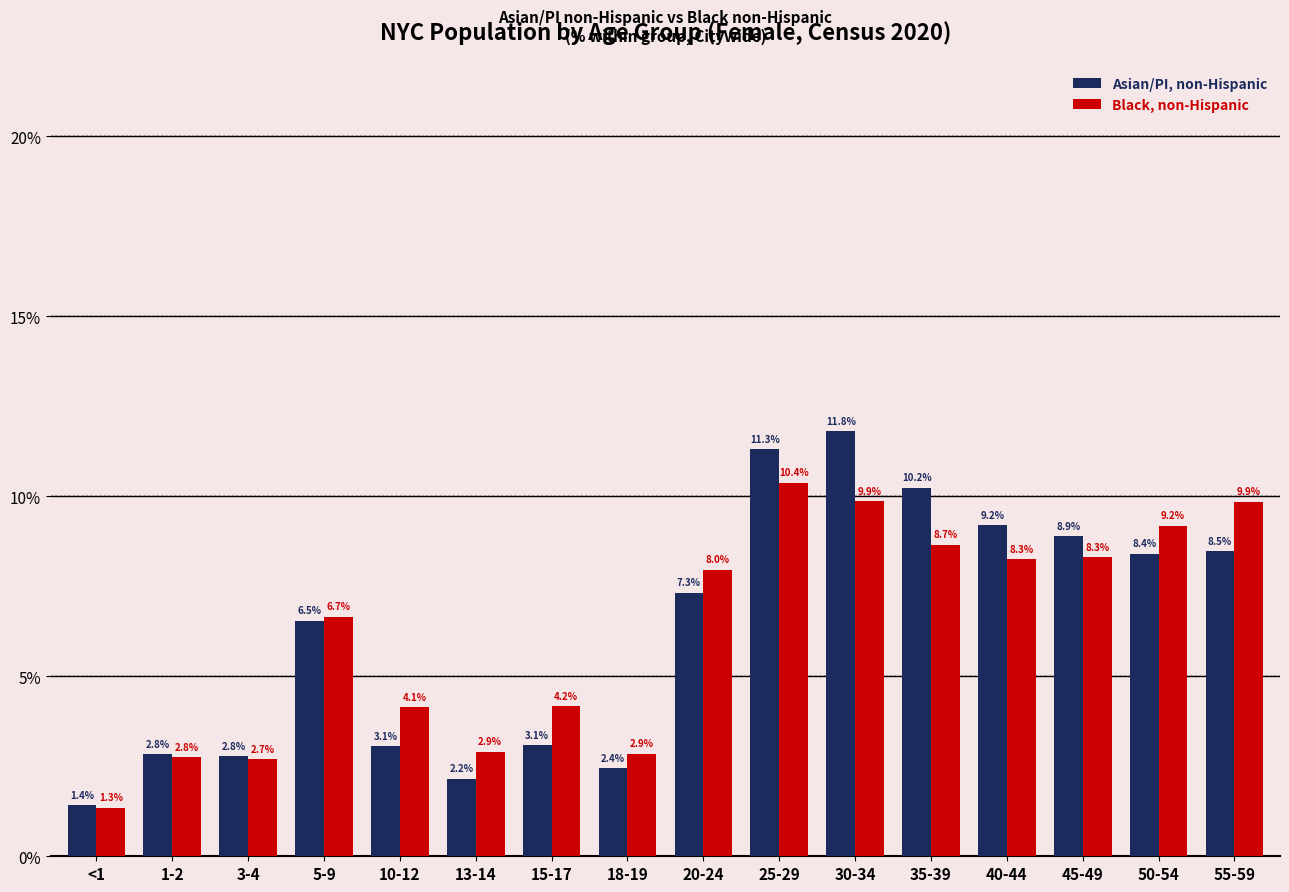

At which category does the chart reach its peak across all series?

30-34